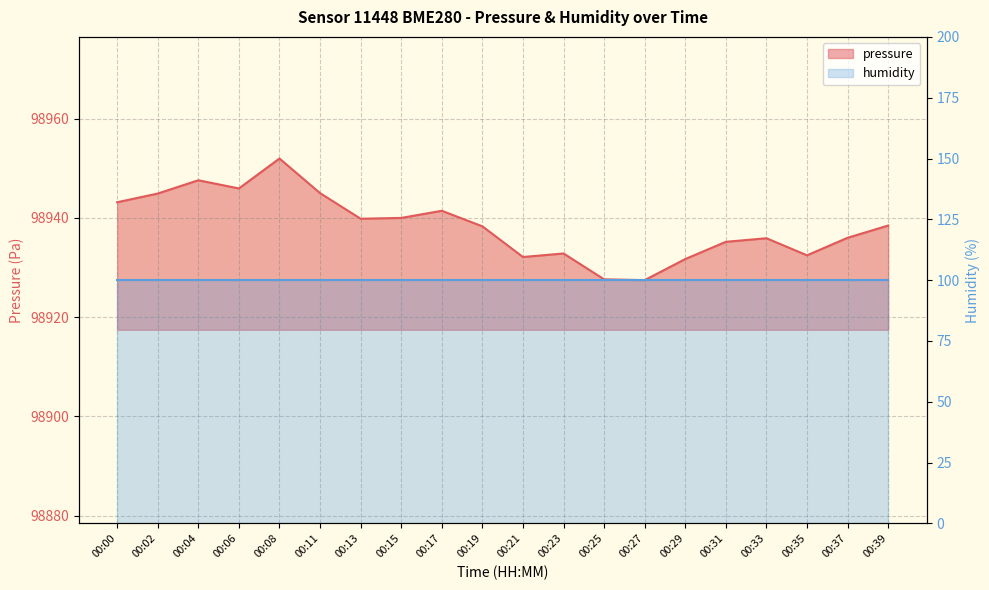

What is the sum of the values at 00:17 and 00:02?

197886.4